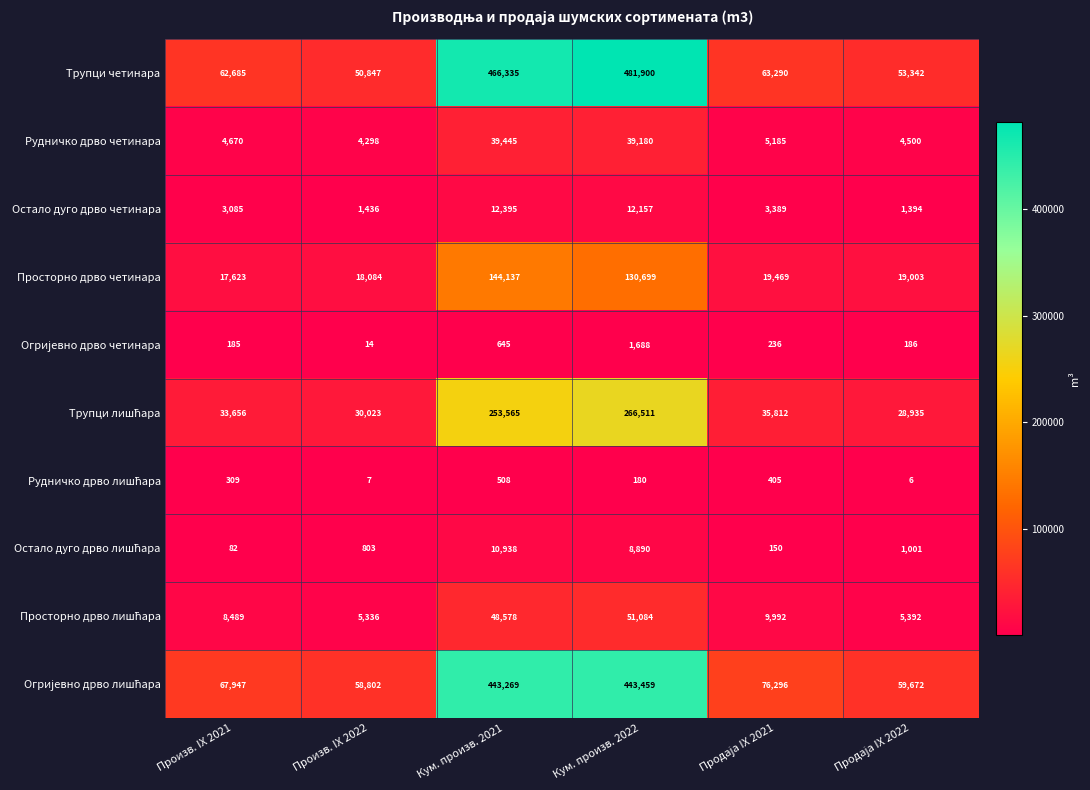

Which series has the largest total across all categories?

Трупци четинара